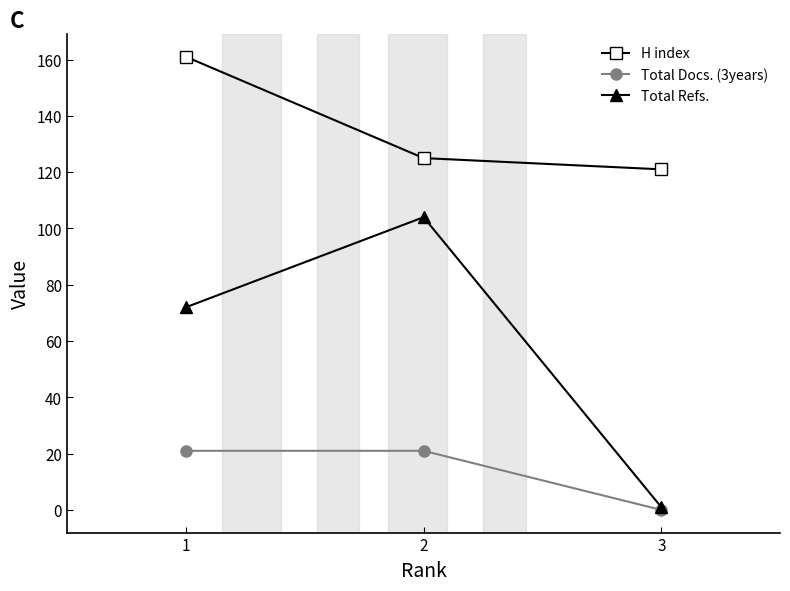

Which series has the largest range (max minus min)?

Total Refs.